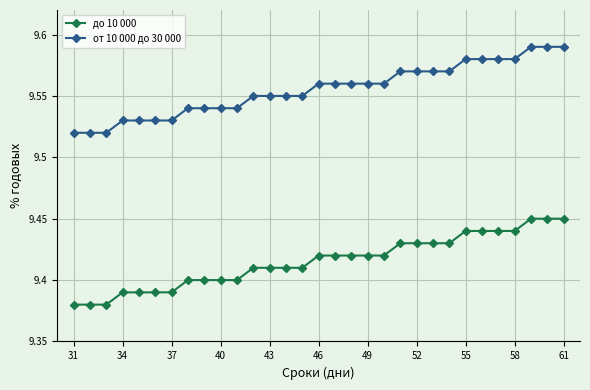

Which series has the largest total across all categories?

от 10 000 до 30 000